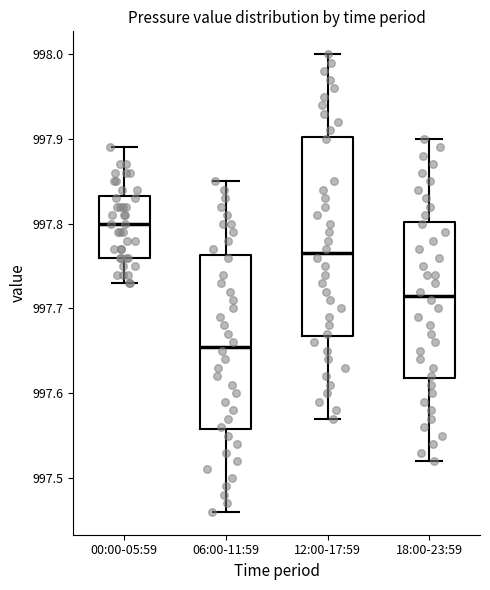

Reading left to right, transcribe this box plot: for each box, give where its median line is, the range the box spans, and where its two whiskers end, as read against the y-axis. The values are not printed on the chart, so give them approximately, as read against the axis.

00:00-05:59: median 997.80, box 997.76 to 997.83, whiskers 997.73 to 997.89
06:00-11:59: median 997.66, box 997.56 to 997.76, whiskers 997.46 to 997.85
12:00-17:59: median 997.77, box 997.67 to 997.90, whiskers 997.57 to 998.00
18:00-23:59: median 997.72, box 997.62 to 997.80, whiskers 997.52 to 997.90